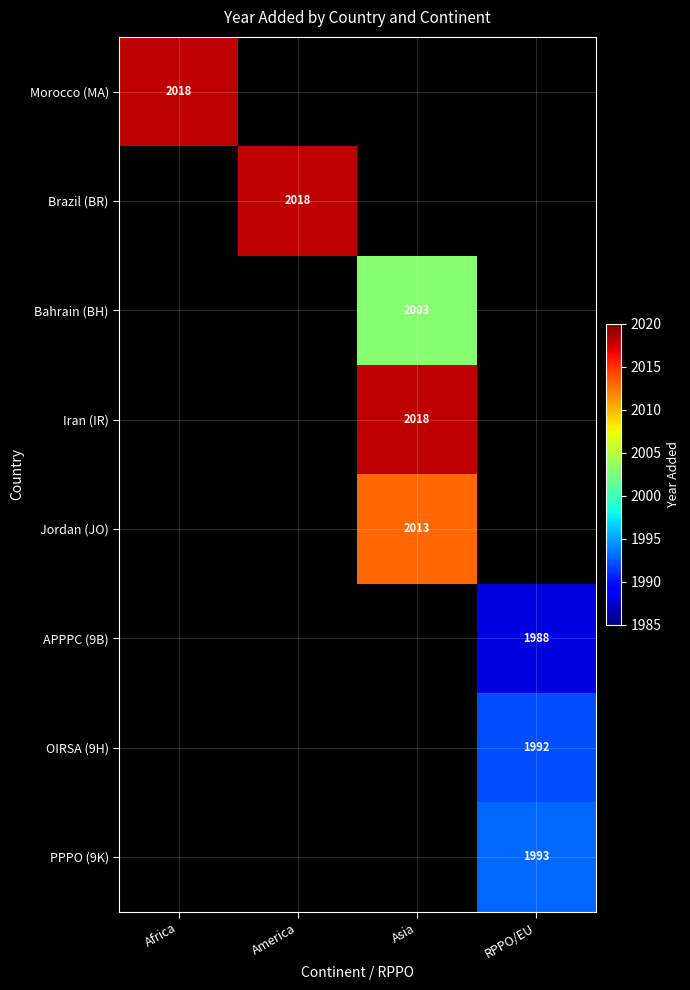

How many data points does each series have?

4